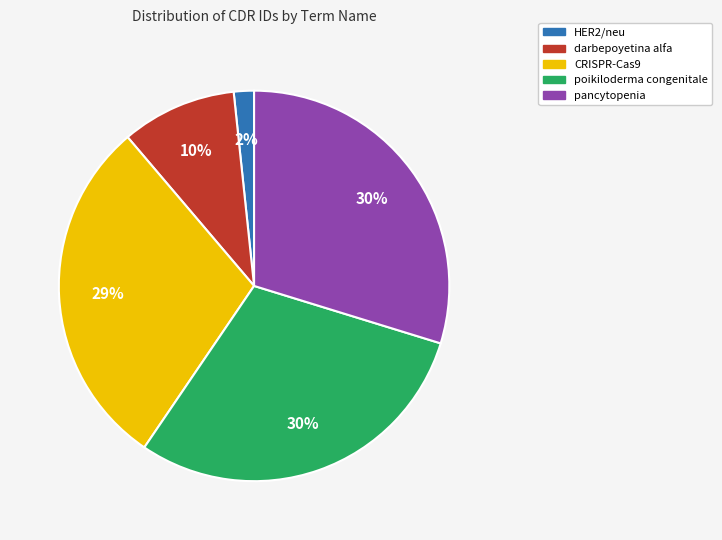

The darbepoyetina alfa slice represents 10% of the pie. True or false?

True